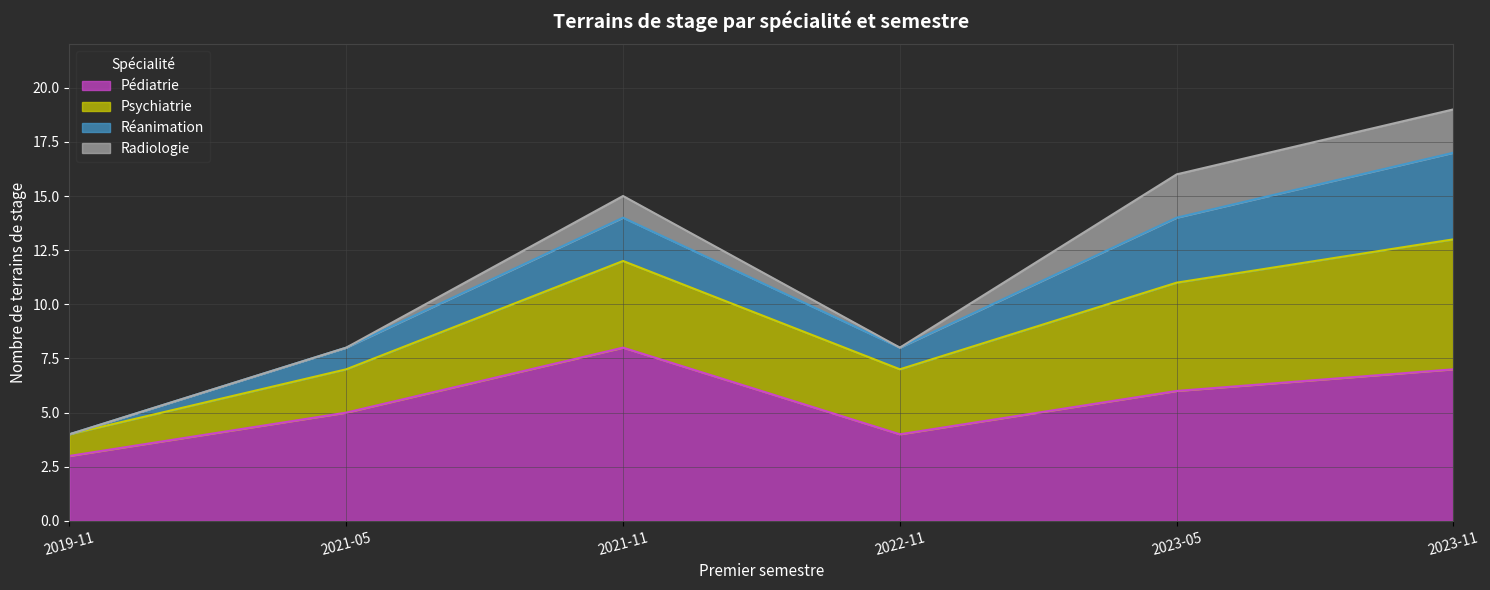

What is the difference between the Psychiatrie values at 2023-05 and 2021-11?

1